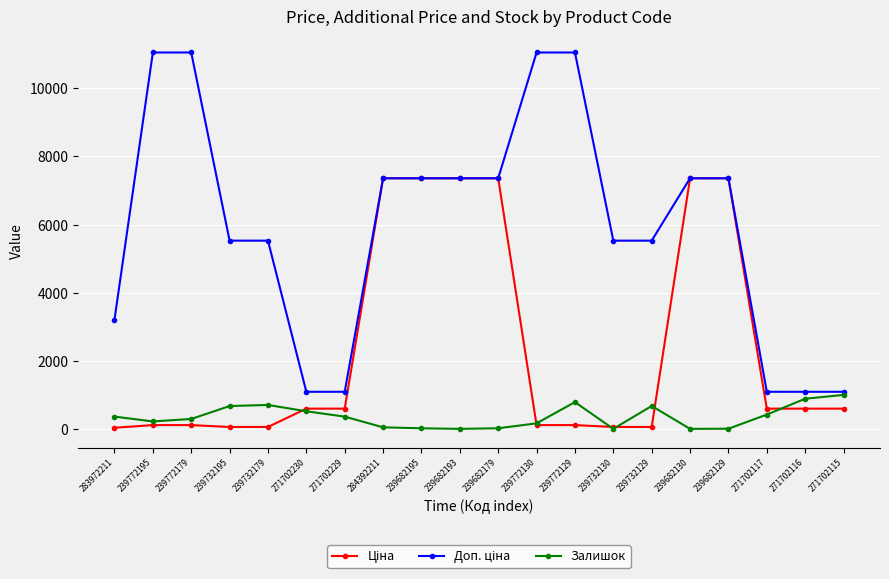

The Залишок series shows 0.0 at 239682130. True or false?

True